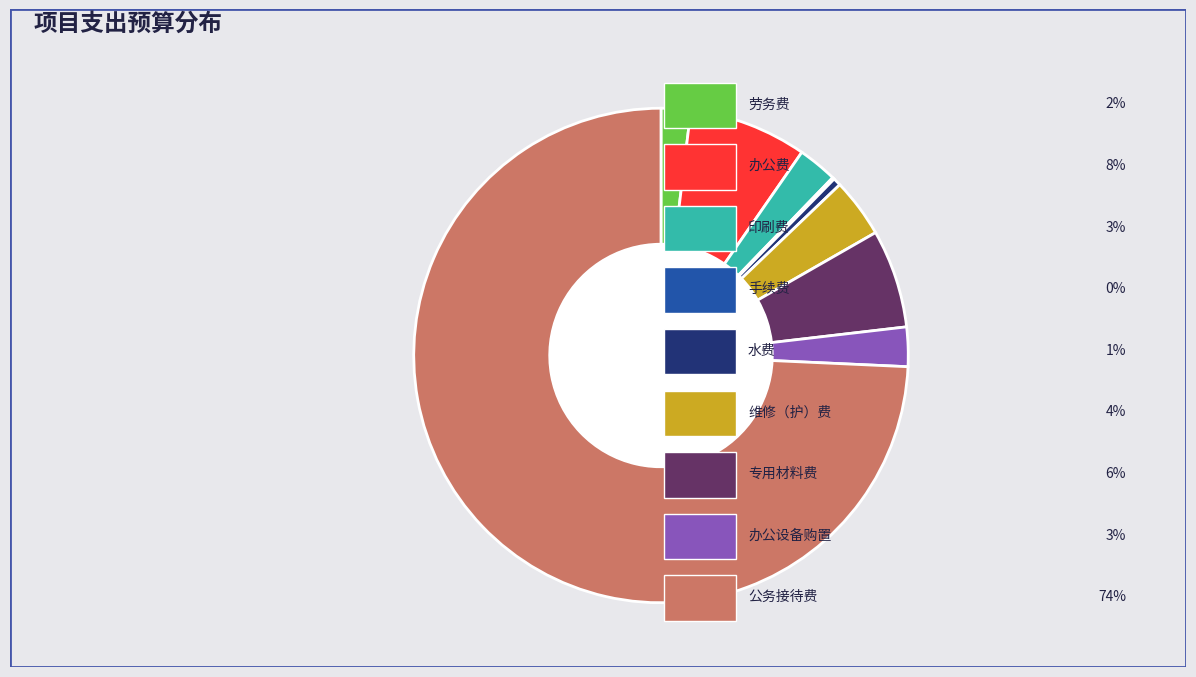

Is there a majority slice in this chart?

Yes